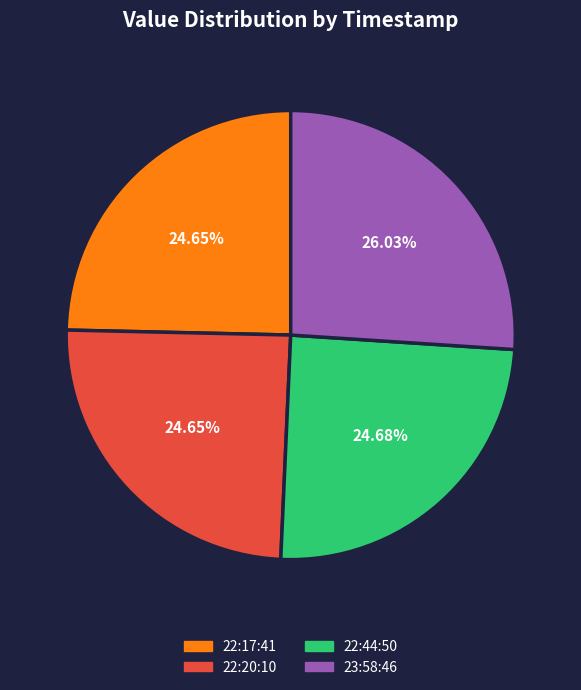

Does any single category account for the majority?

No